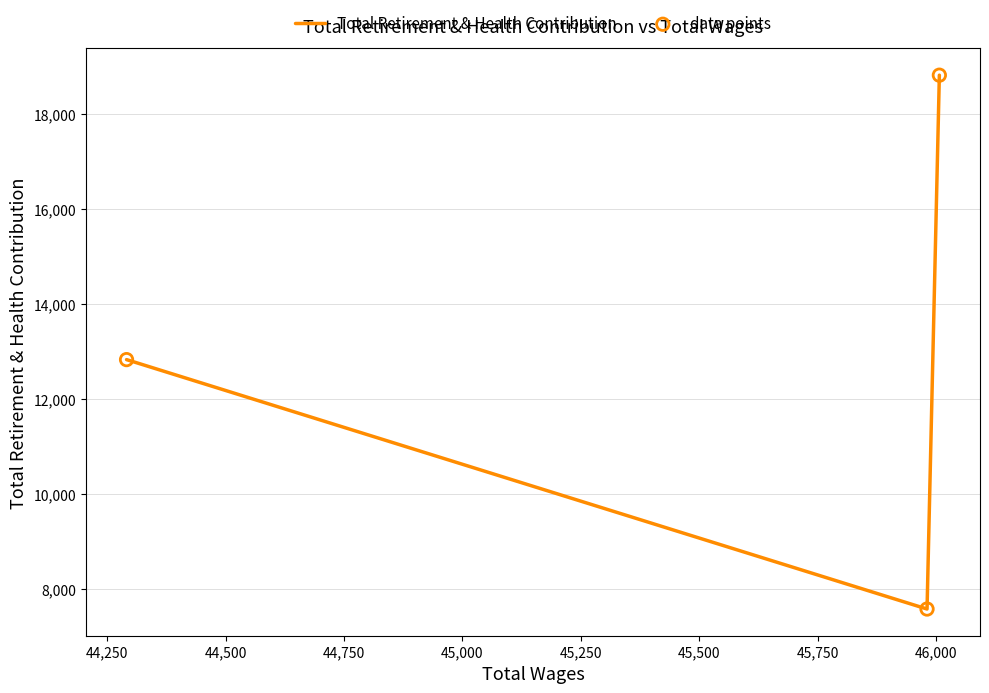

Which series contains the highest Y value?

Total Retirement & Health Contribution